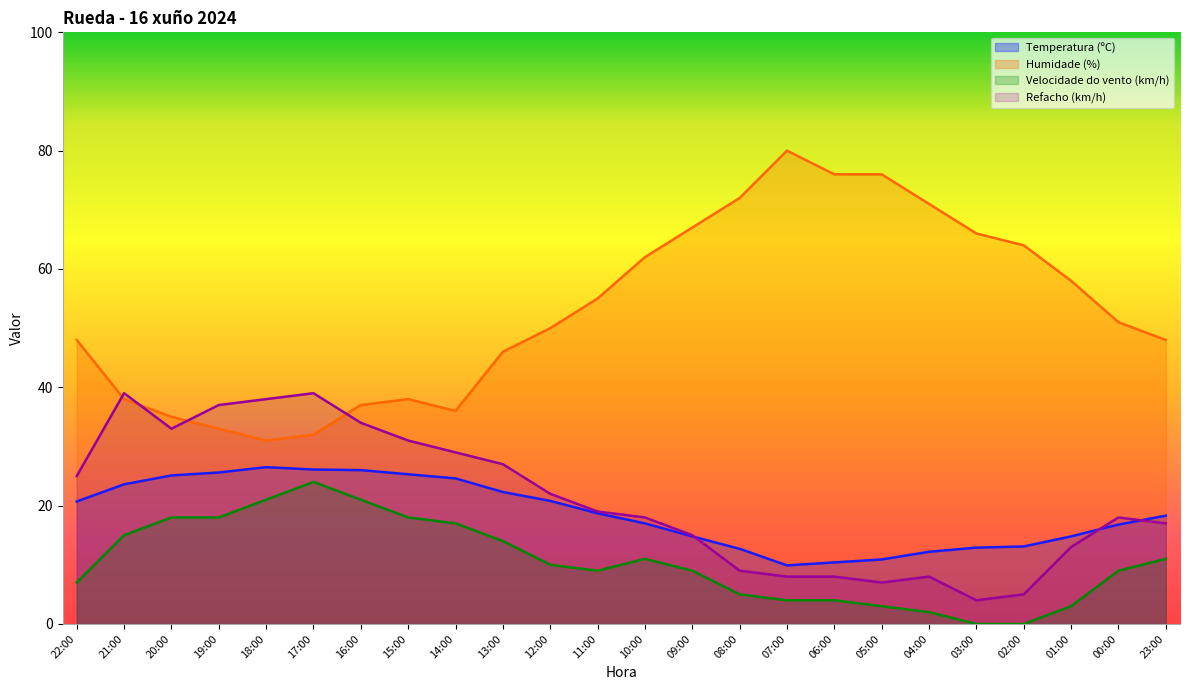

What is the sum of all Temperatura (ºC) values?

449.1